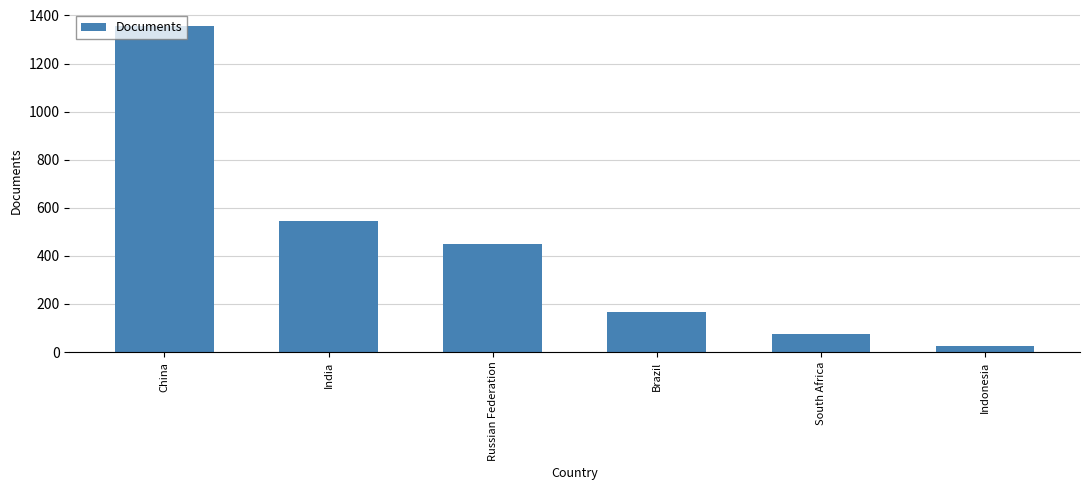

What is the label of the 1st bar from the left?

China